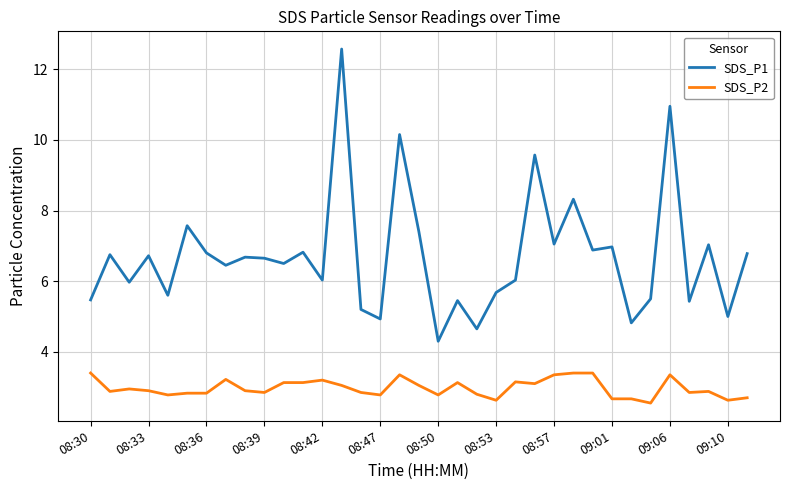

True or false: SDS_P1 and SDS_P2 cross at least once.

False